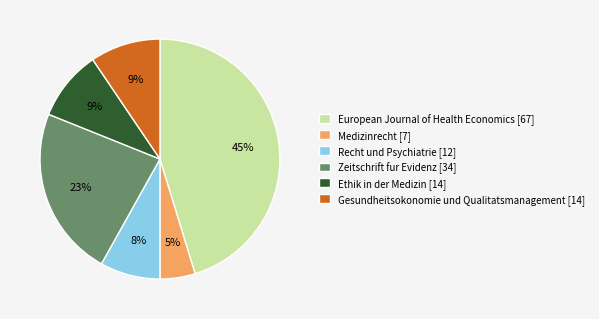

What percentage is the Zeitschrift fur Evidenz [34] slice, to the nearest percent?

23%